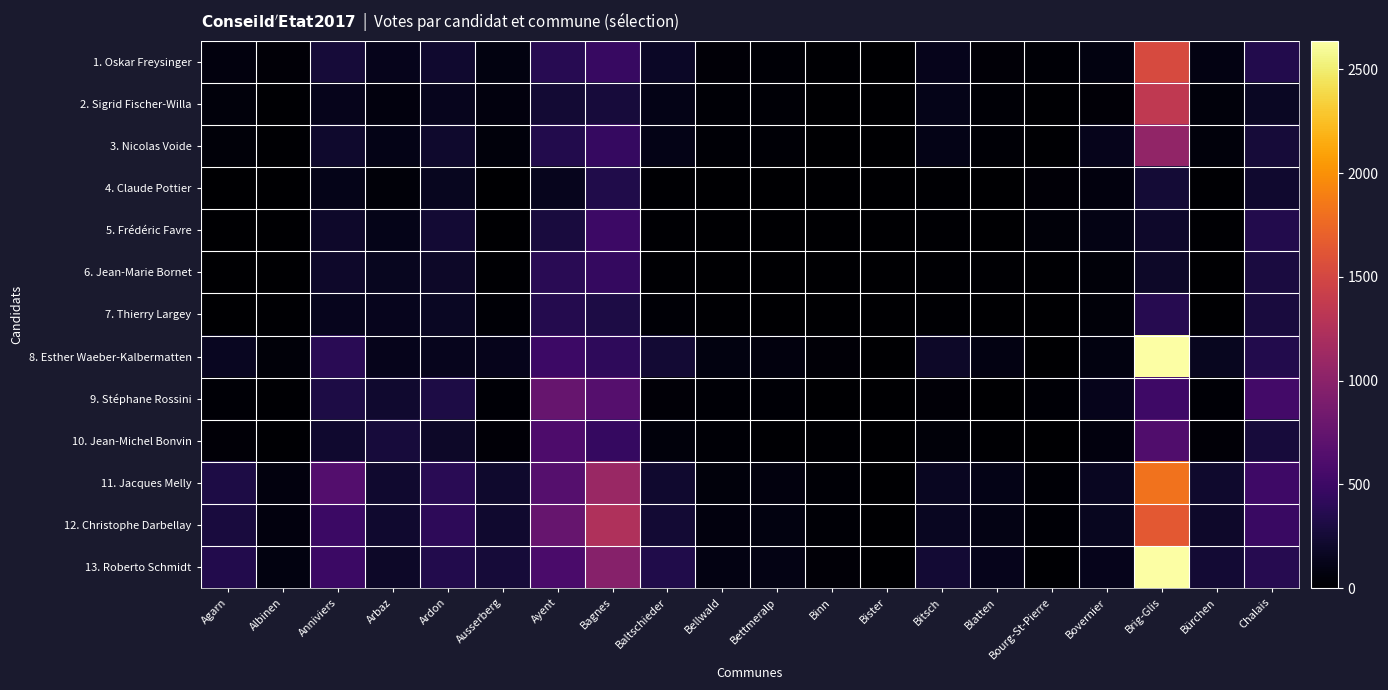

What is the difference between the highest and lowest values at Arbaz?

226